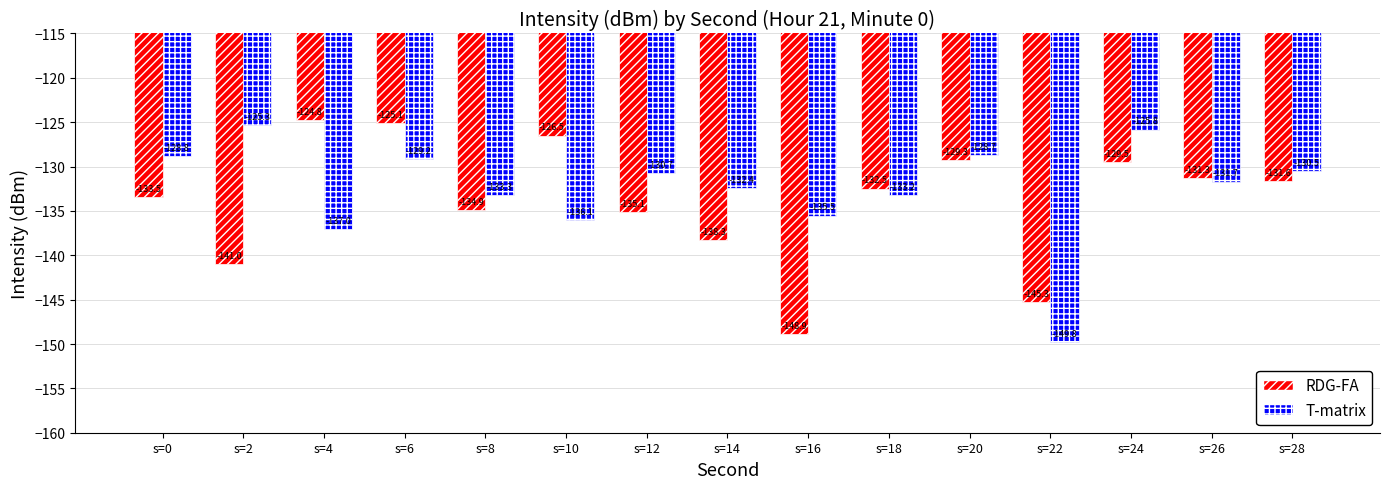

Does the chart contain stacked bars?

No